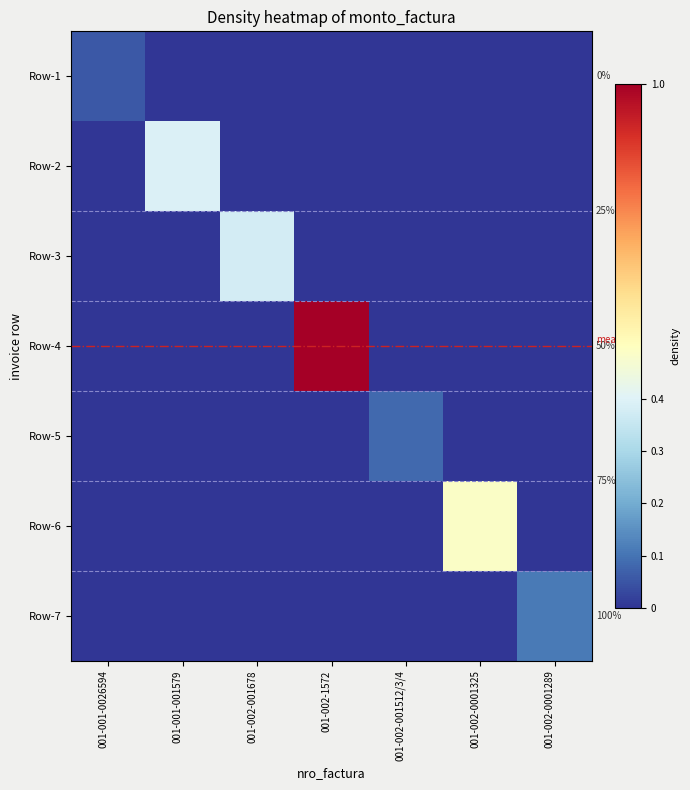

Rank the series by their maximum value, from highest to lowest.

Row-4, Row-6, Row-2, Row-3, Row-7, Row-5, Row-1